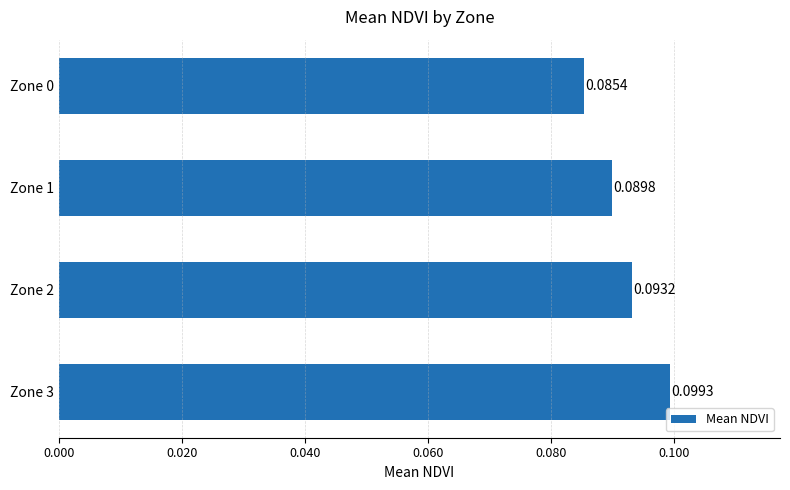

Rank the categories by value from lowest to highest.

Zone 0, Zone 1, Zone 2, Zone 3